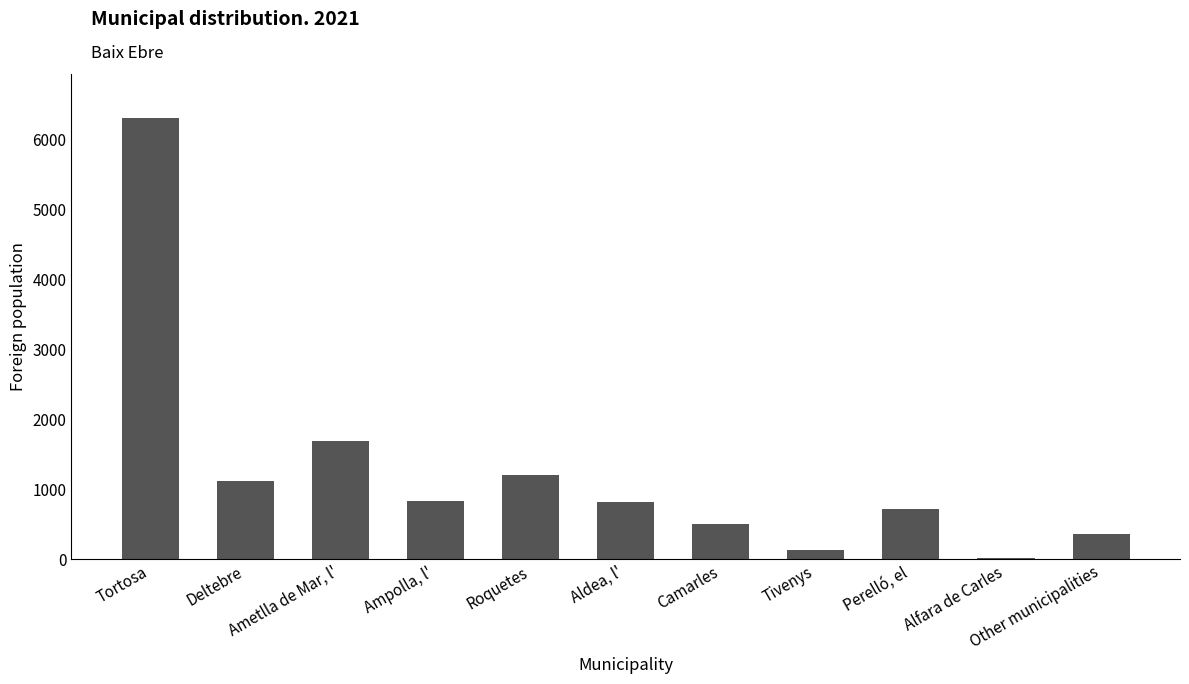

List the labels in order of value, largest first.

Tortosa, Ametlla de Mar, l', Roquetes, Deltebre, Ampolla, l', Aldea, l', Perelló, el, Camarles, Other municipalities, Tivenys, Alfara de Carles